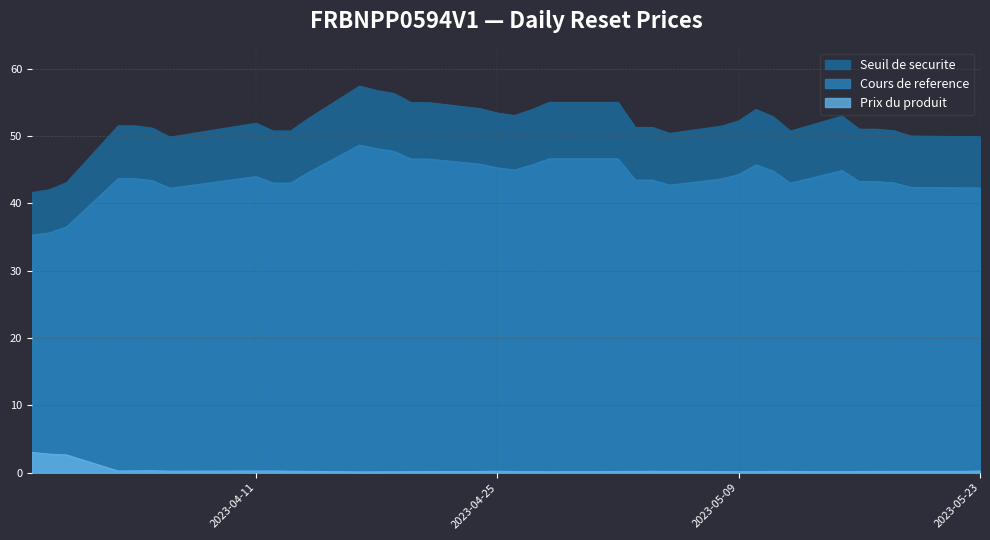

Reading left to right, extract all data points from this chart.

Seuil de securite: 2023-05-23=49.9	2023-05-22=49.9	2023-05-19=50.0	2023-05-18=50.8	2023-05-17=51.0	2023-05-16=51.0	2023-05-15=52.9	2023-05-12=50.7	2023-05-11=52.9	2023-05-10=53.9	2023-05-09=52.2	2023-05-08=51.5	2023-05-05=50.4	2023-05-04=51.3	2023-05-03=51.3	2023-05-02=55.0	2023-04-28=55.0	2023-04-27=53.9	2023-04-26=53.0	2023-04-25=53.4	2023-04-24=54.1	2023-04-21=55.0	2023-04-20=55.0	2023-04-19=56.3	2023-04-18=56.8	2023-04-17=57.4	2023-04-14=52.5	2023-04-13=50.7	2023-04-12=50.7	2023-04-11=51.9	2023-04-06=49.8	2023-04-05=51.2	2023-04-04=51.5	2023-04-03=51.5	2023-03-31=43.1	2023-03-30=42.0	2023-03-29=41.6
Cours de reference: 2023-05-23=42.3	2023-05-22=42.3	2023-05-19=42.4	2023-05-18=43.0	2023-05-17=43.2	2023-05-16=43.2	2023-05-15=44.9	2023-05-12=43.0	2023-05-11=44.8	2023-05-10=45.7	2023-05-09=44.3	2023-05-08=43.6	2023-05-05=42.7	2023-05-04=43.5	2023-05-03=43.5	2023-05-02=46.6	2023-04-28=46.6	2023-04-27=45.7	2023-04-26=45.0	2023-04-25=45.3	2023-04-24=45.8	2023-04-21=46.6	2023-04-20=46.6	2023-04-19=47.7	2023-04-18=48.1	2023-04-17=48.6	2023-04-14=44.5	2023-04-13=43.0	2023-04-12=43.0	2023-04-11=44.0	2023-04-06=42.2	2023-04-05=43.4	2023-04-04=43.6	2023-04-03=43.6	2023-03-31=36.5	2023-03-30=35.6	2023-03-29=35.3
Prix du produit: 2023-05-23=0.2	2023-05-22=0.2	2023-05-19=0.2	2023-05-18=0.2	2023-05-17=0.2	2023-05-16=0.2	2023-05-15=0.1	2023-05-12=0.2	2023-05-11=0.2	2023-05-10=0.2	2023-05-09=0.1	2023-05-08=0.2	2023-05-05=0.2	2023-05-04=0.2	2023-05-03=0.2	2023-05-02=0.2	2023-04-28=0.1	2023-04-27=0.2	2023-04-26=0.2	2023-04-25=0.2	2023-04-24=0.2	2023-04-21=0.2	2023-04-20=0.1	2023-04-19=0.1	2023-04-18=0.1	2023-04-17=0.1	2023-04-14=0.2	2023-04-13=0.2	2023-04-12=0.3	2023-04-11=0.2	2023-04-06=0.2	2023-04-05=0.3	2023-04-04=0.3	2023-04-03=0.2	2023-03-31=2.6	2023-03-30=2.8	2023-03-29=3.0